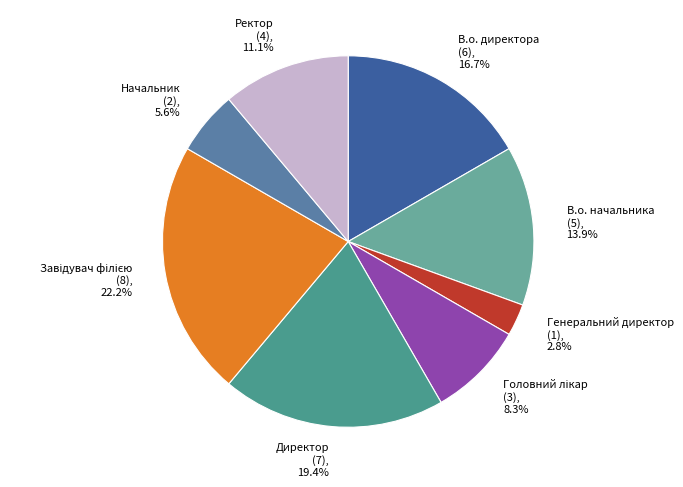

Do Начальник and В.о. начальника together represent more than half of the pie?

No